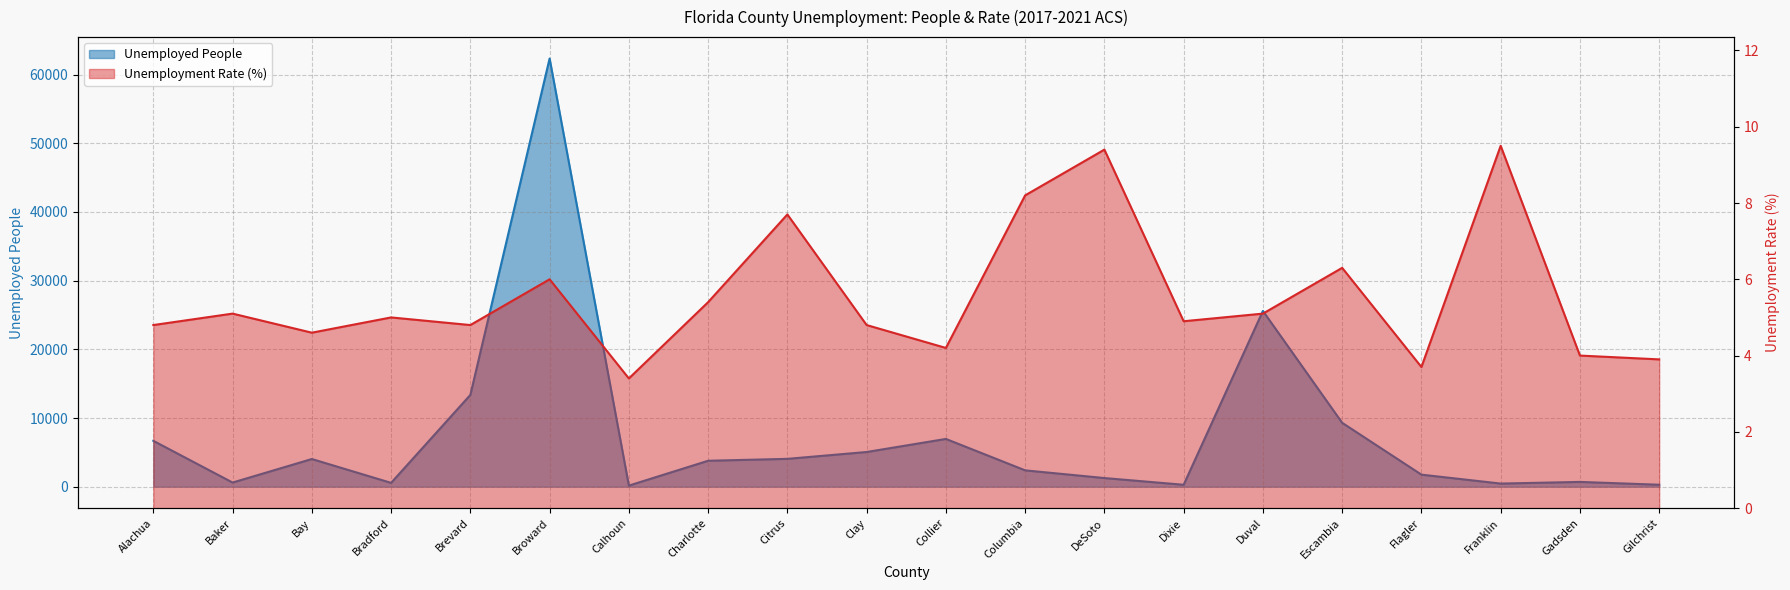

Which series has the widest spread of values?

Unemployed People